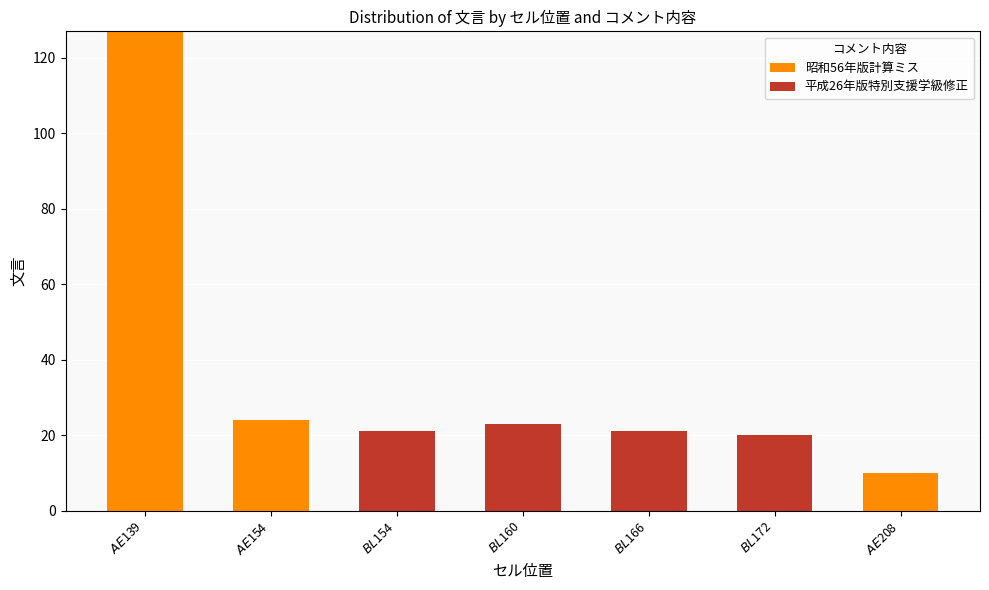

Count the number of data series in this chart.

2